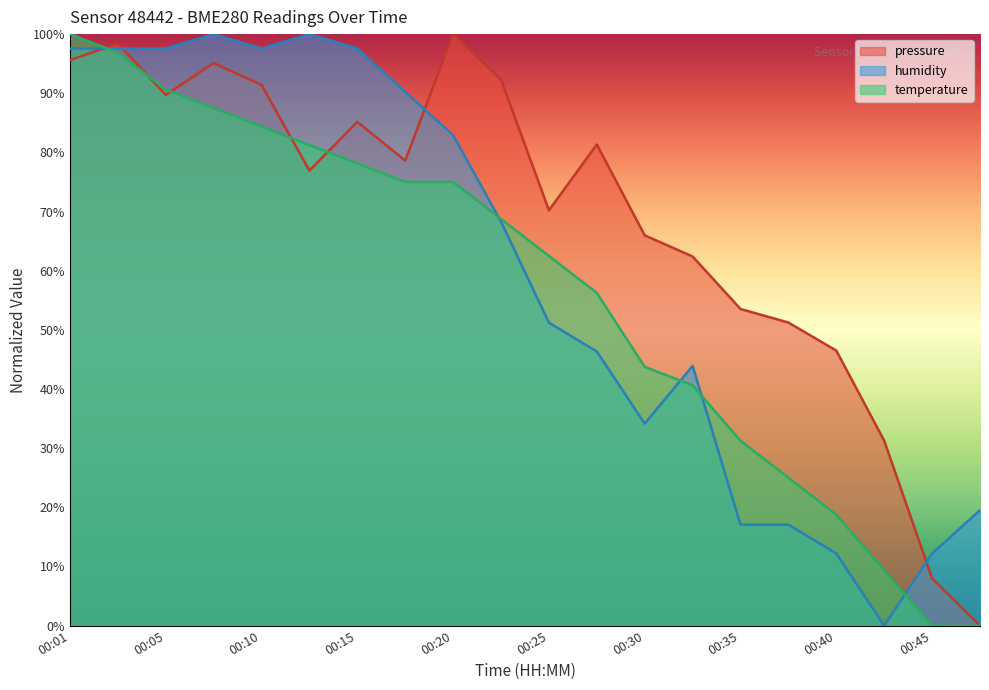

Which series changed the most between 00:18 and 00:42?

humidity